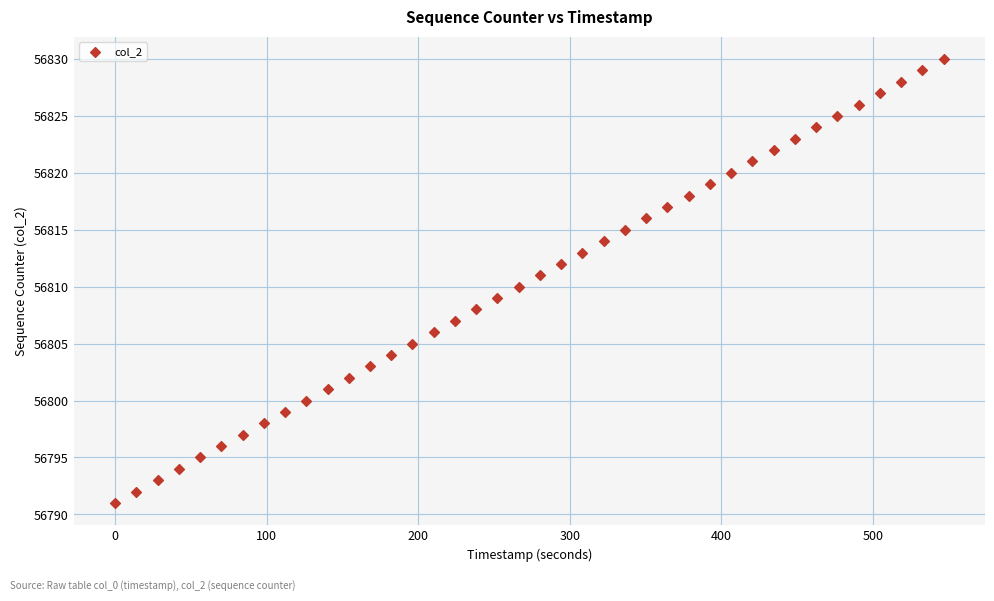

What is the range of Y values (max minus min)?

39